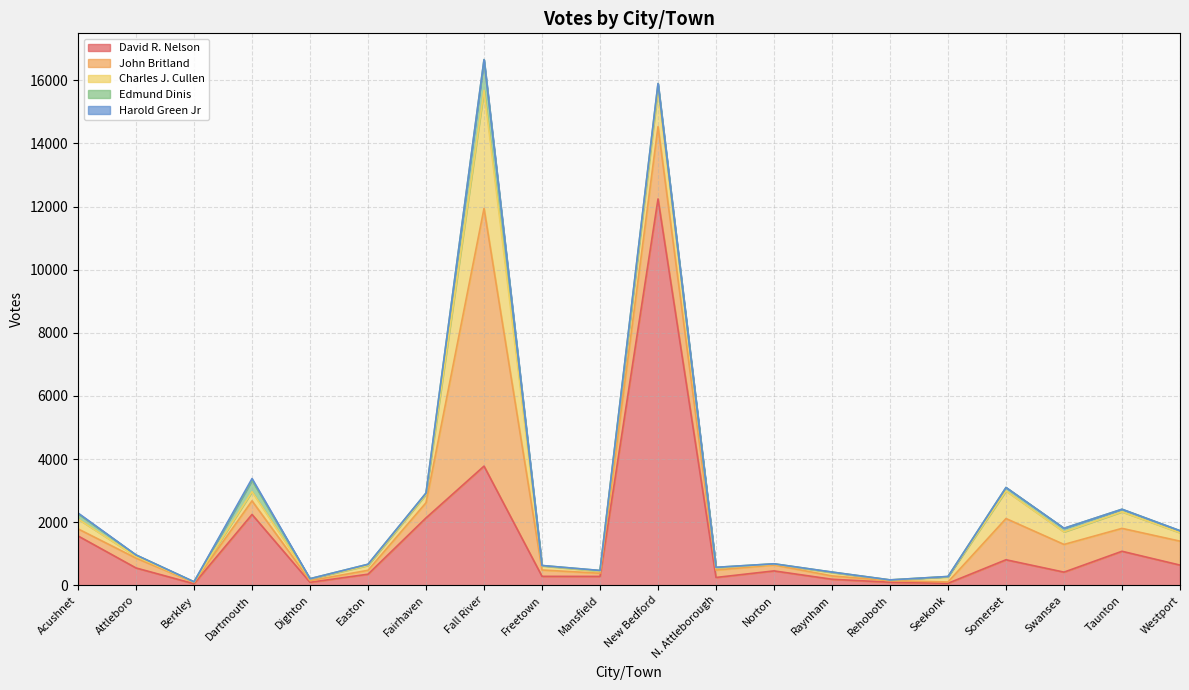

The value of Harold Green Jr at Acushnet is 33. True or false?

False